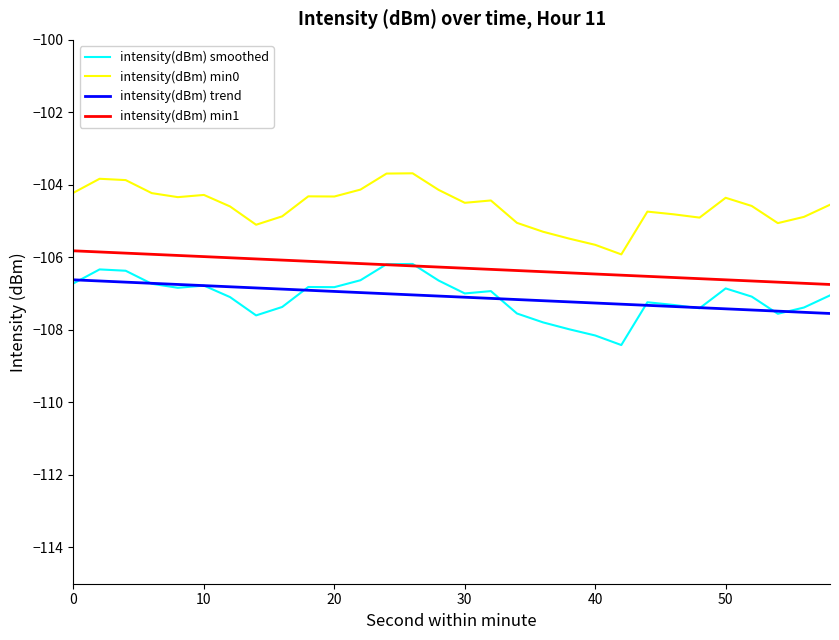

True or false: intensity(dBm) min0 and intensity(dBm) smoothed intersect in this chart.

False